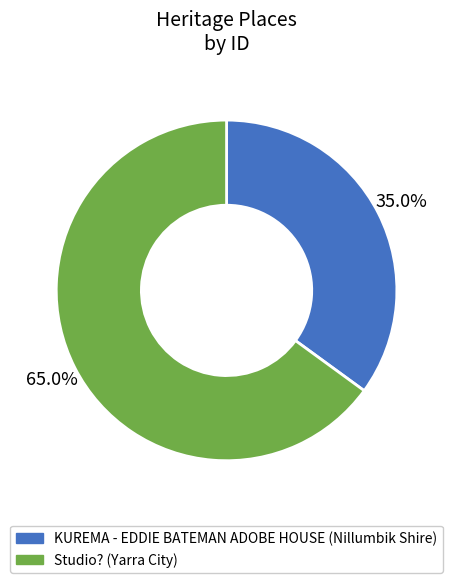

To the nearest percent, what is the average slice percentage?

50%